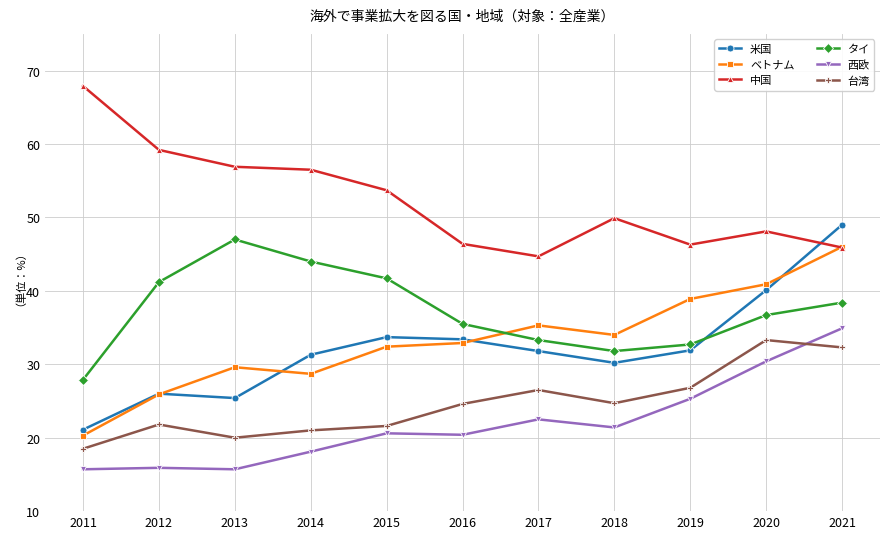

What is the value of the 米国 point at the 5th from the left?

33.7